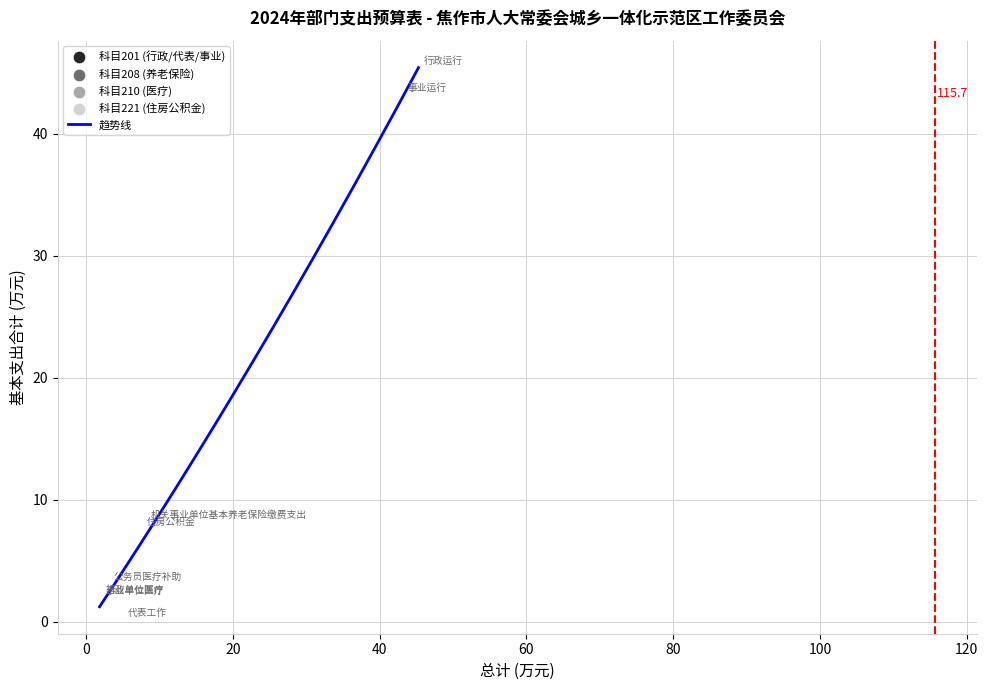

What is the greatest value displayed?

45.4